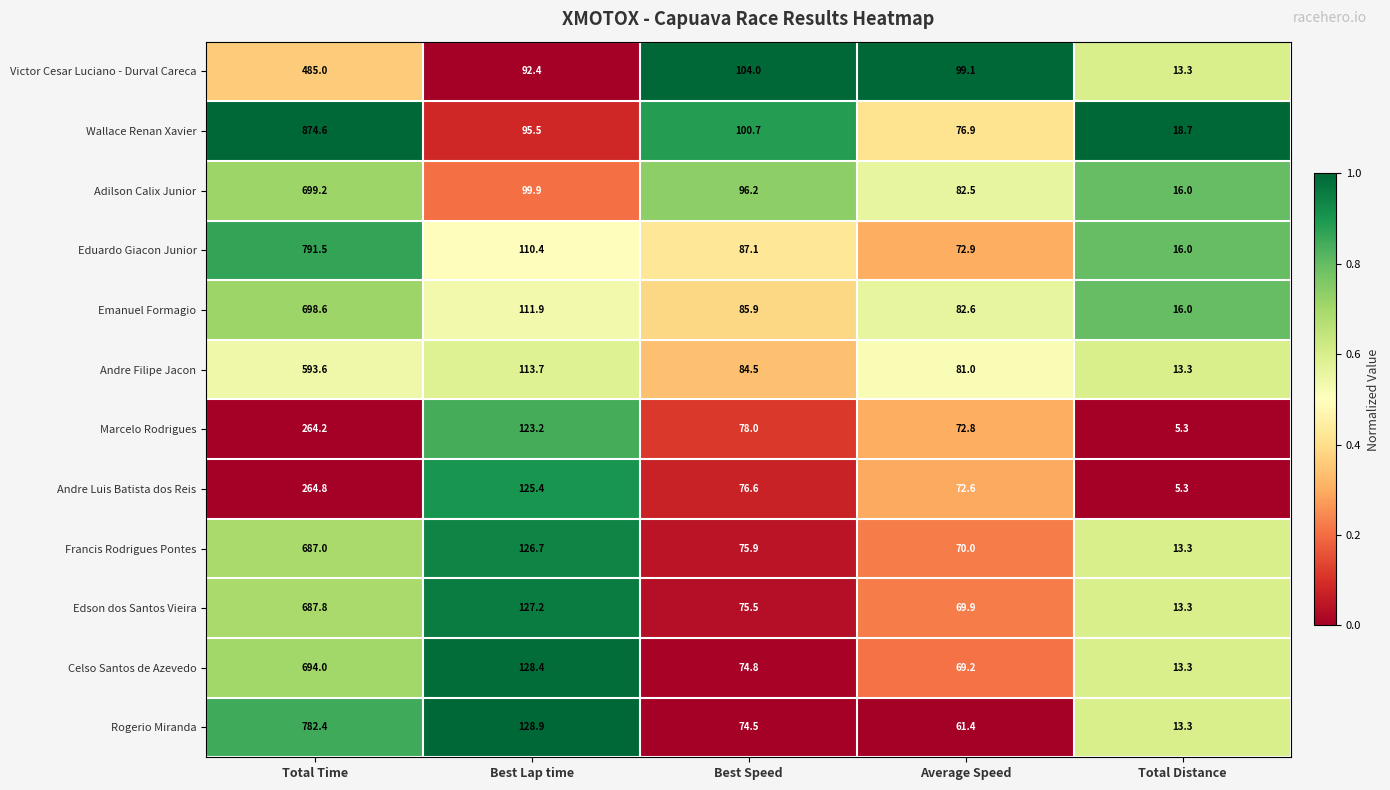

The Rogerio Miranda series shows 13.3 at Total Distance. True or false?

True